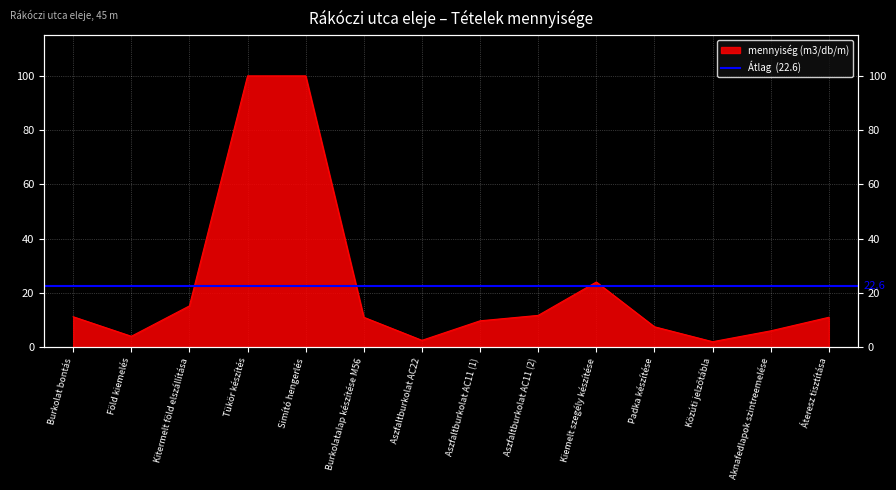

The chart shows a value of 7.2 at Burkolatalap készítése M56. True or false?

False